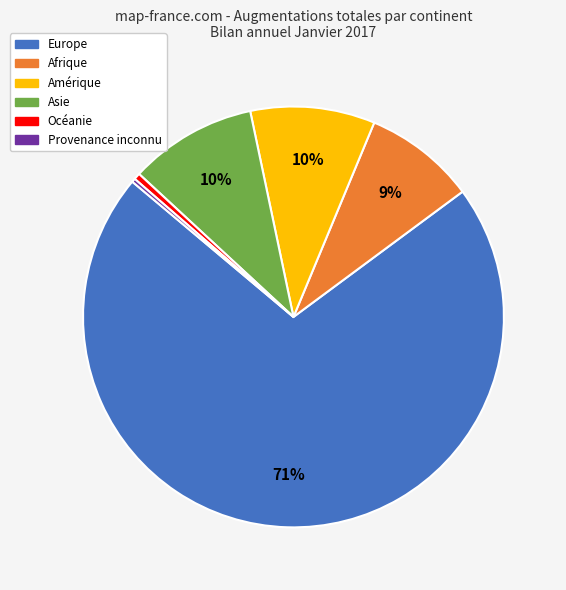

Which has a higher value, Provenance inconnu or Asie?

Asie